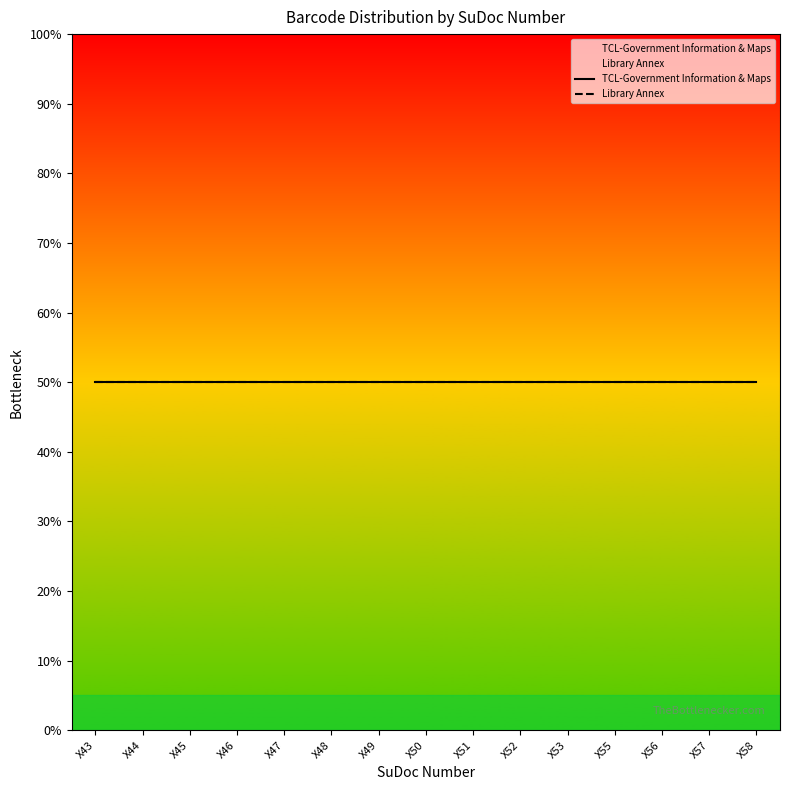

At which label does Library Annex reach its minimum?

X47